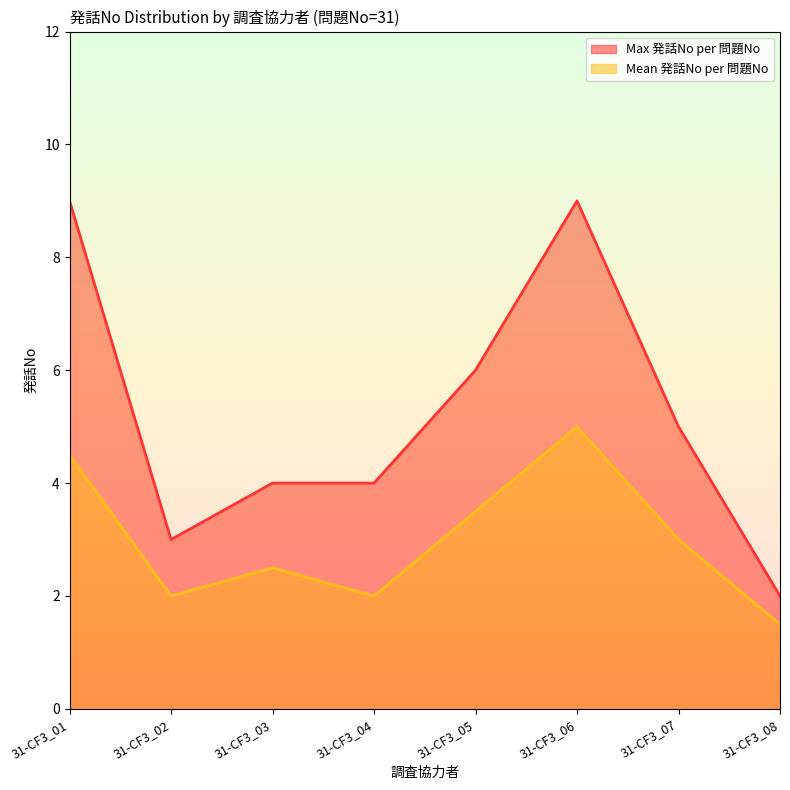

At 31-CF3_08, list the series in order from largest to smallest.

Max 発話No per 問題No, Mean 発話No per 問題No